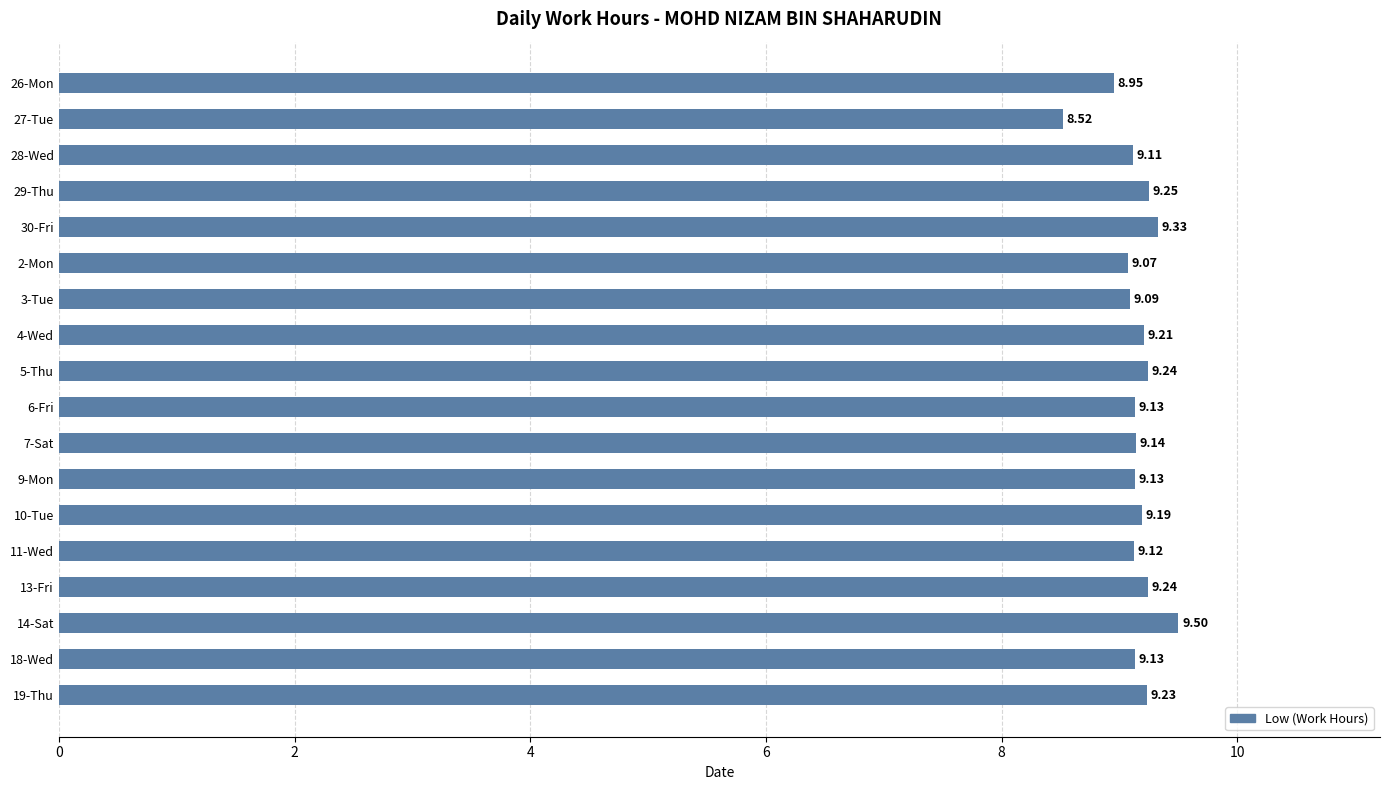

What is the change in value from 2-Mon to 4-Wed?

+0.1